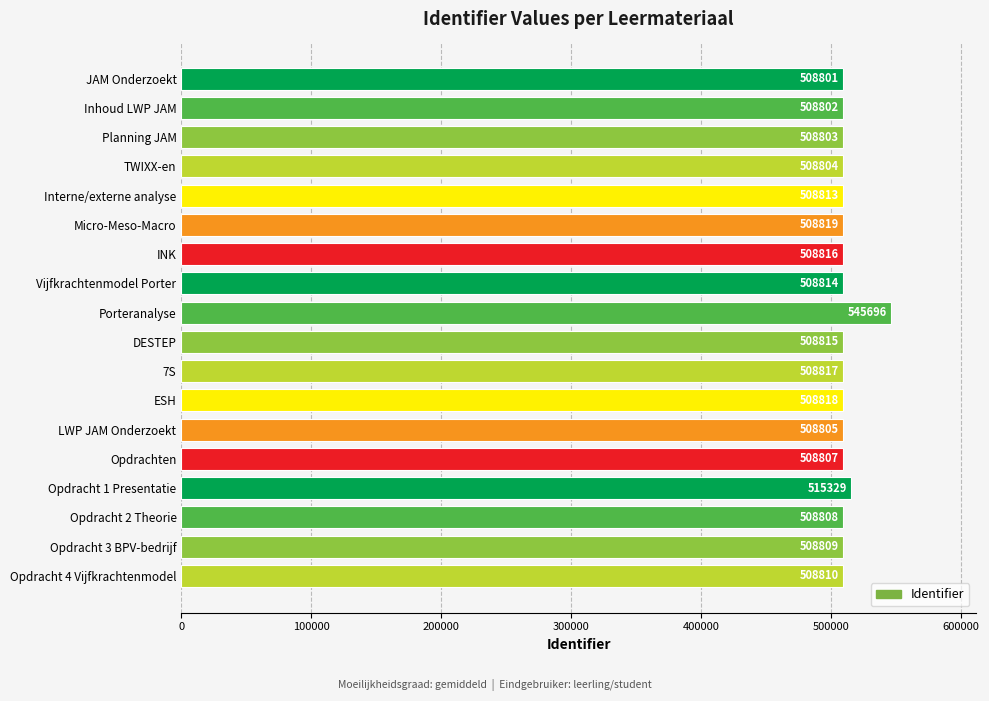

Does the chart contain any negative values?

No